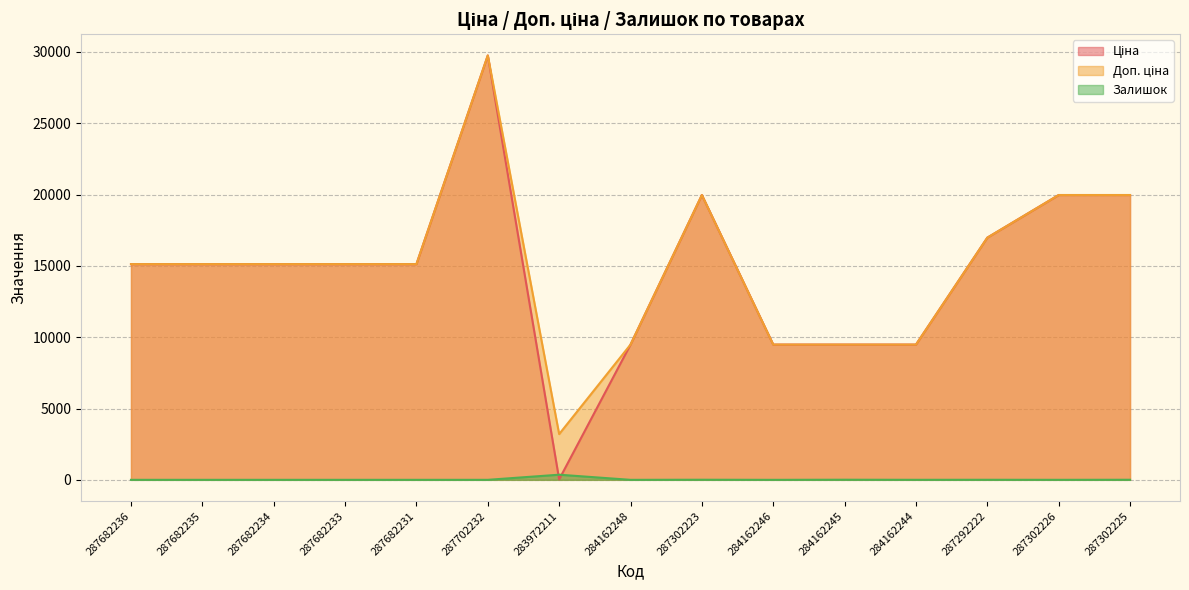

The value of Ціна at 287302226 is 35297.4. True or false?

False